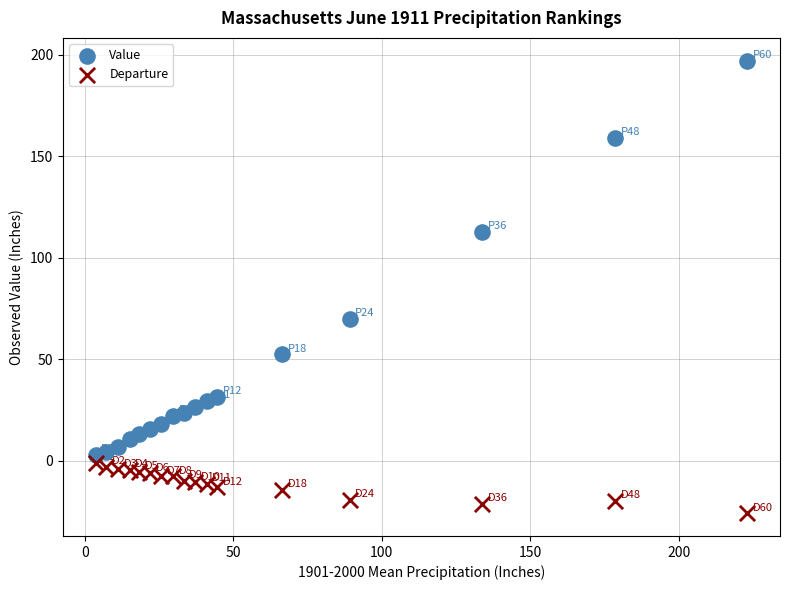

Which series has the largest Y range (max minus min)?

Value